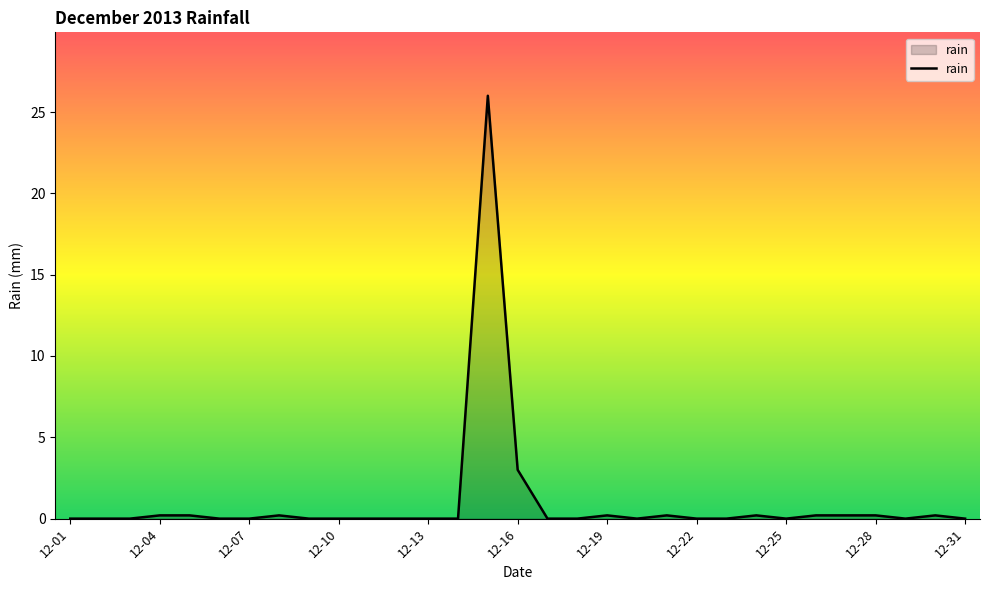

What is the maximum value shown in the chart?

26.0